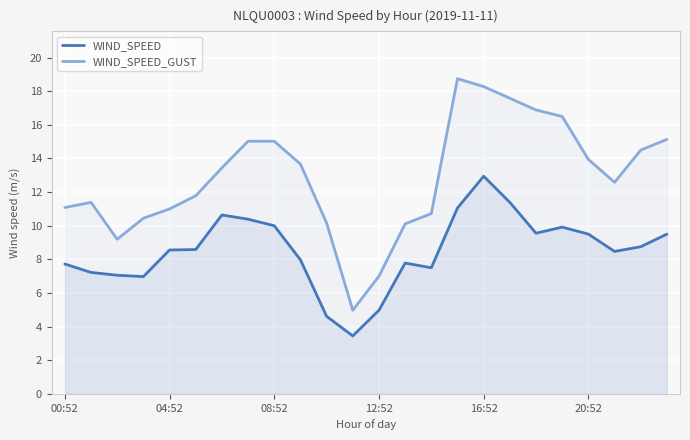

At which category does the chart reach its minimum across all series?

11